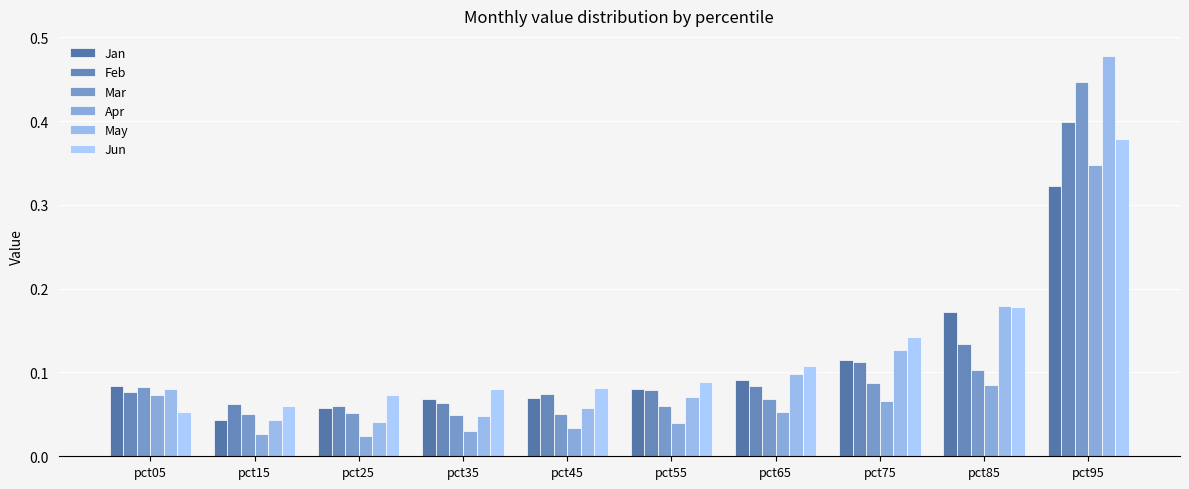

How many data points does each series have?

10